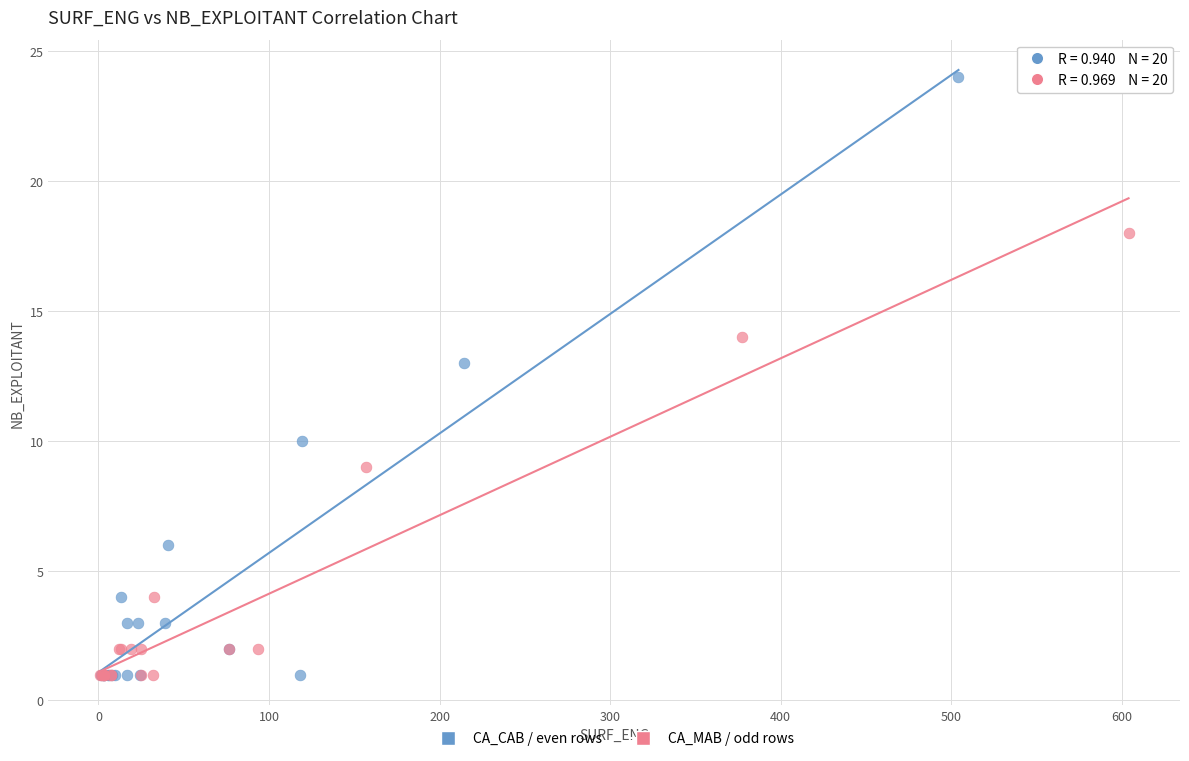

What are all the series names shown in the legend?

CA_CAB / even rows, CA_MAB / odd rows